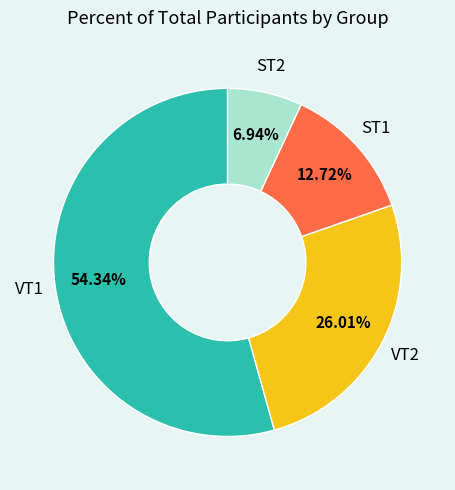

Is there a majority slice in this chart?

Yes